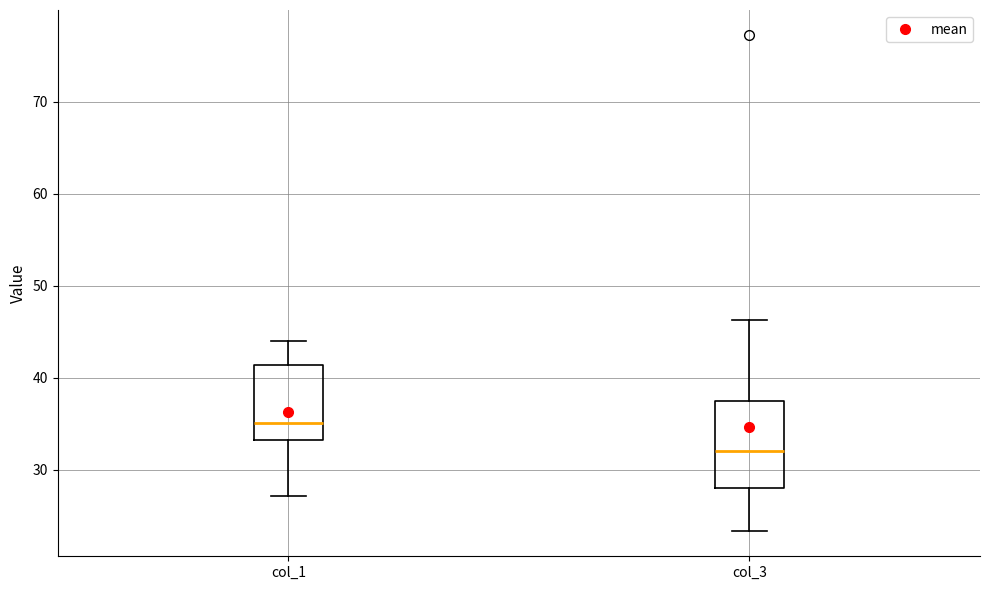

Which box's median line is the lowest?

col_3